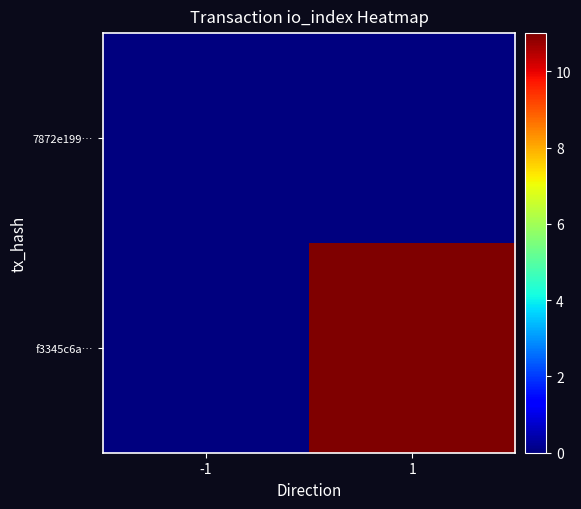

At which category is the sum across all series the highest?

1